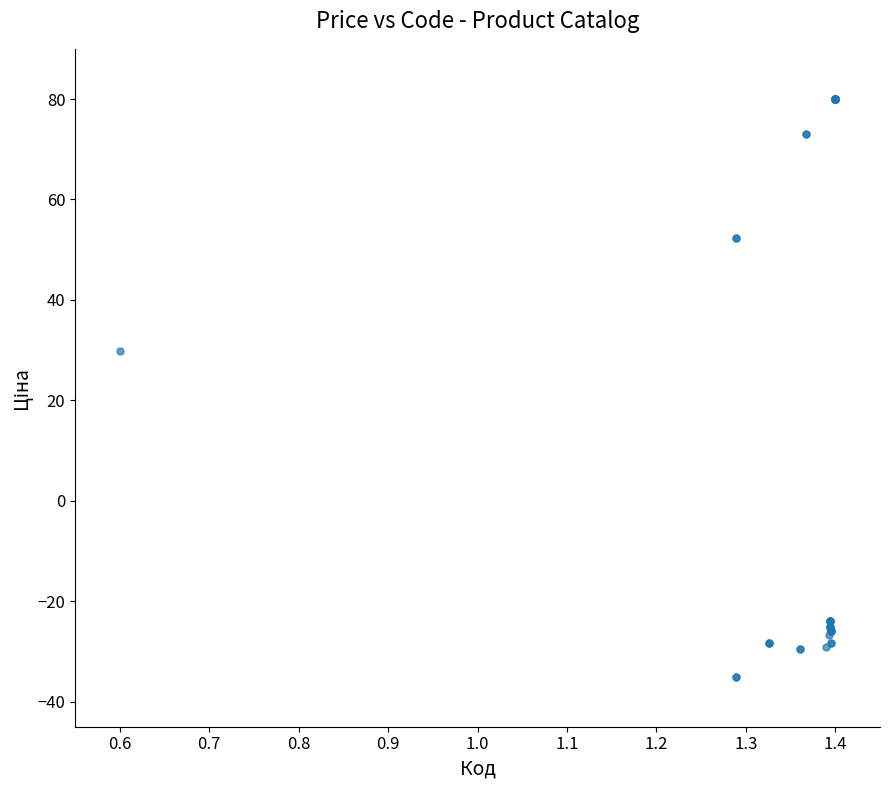

What Y value in the scatter plot is closest to 22?

29.8